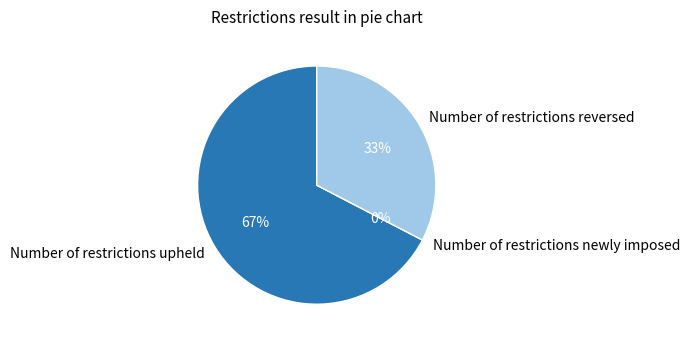

Which category has the smallest portion of the pie?

Number of restrictions newly imposed